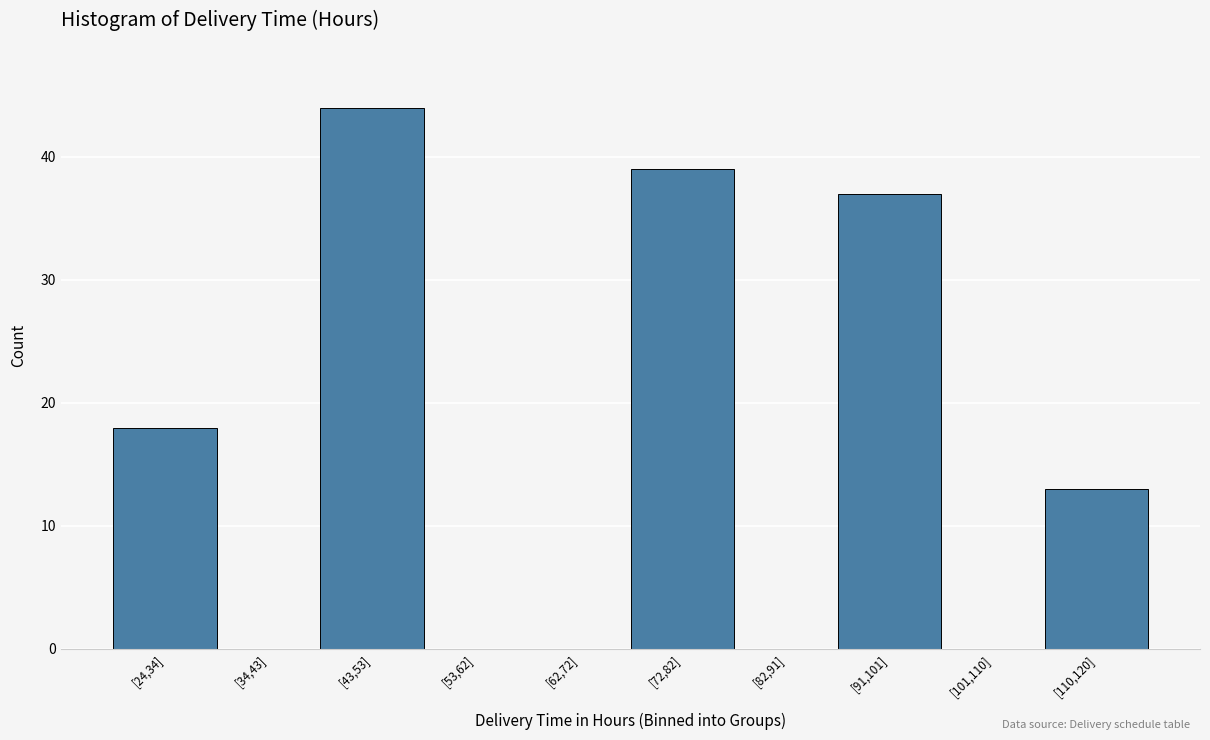

Reading left to right, what are all the values shown in this chart?

[24,34]=18	[34,43]=0	[43,53]=44	[53,62]=0	[62,72]=0	[72,82]=39	[82,91]=0	[91,101]=37	[101,110]=0	[110,120]=13